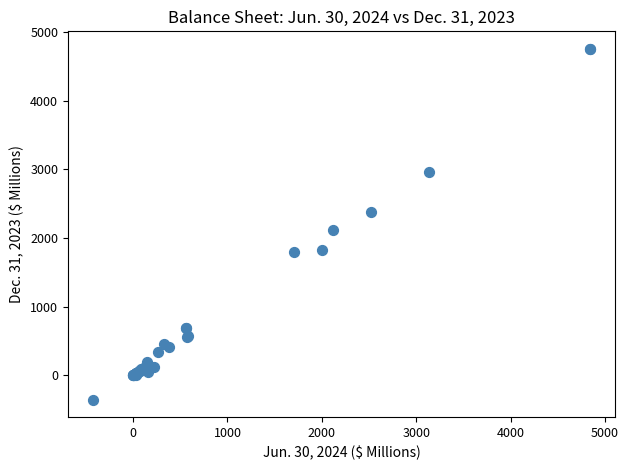

What Y value in the scatter plot is closest to 2202?

2116.1